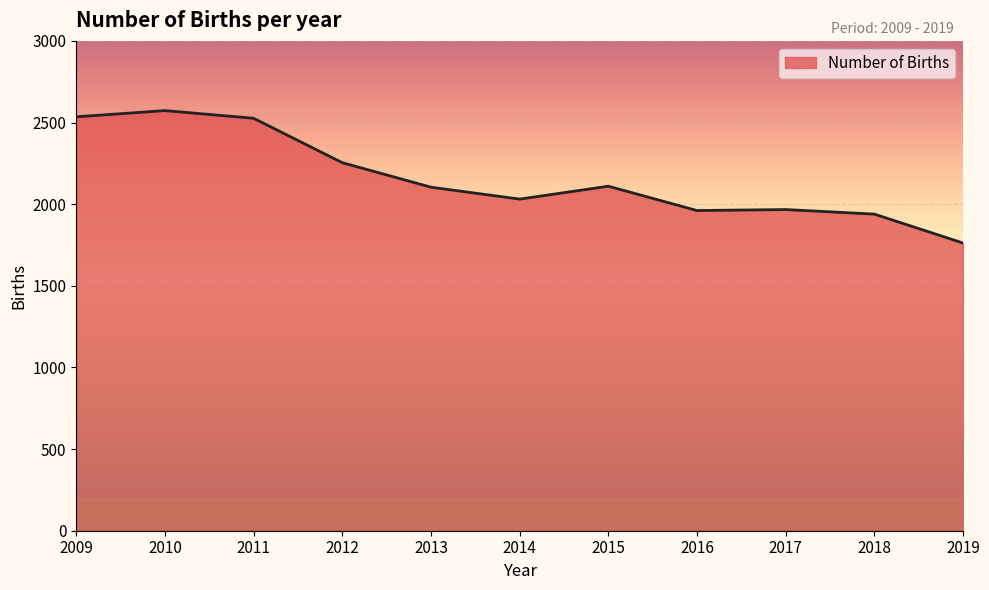

What is the difference between the maximum and minimum values?

811